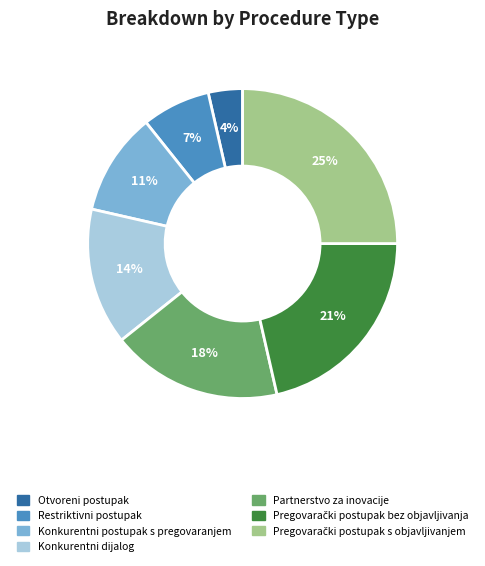

To the nearest percent, what is the difference between the largest and smallest slice percentages?

21%